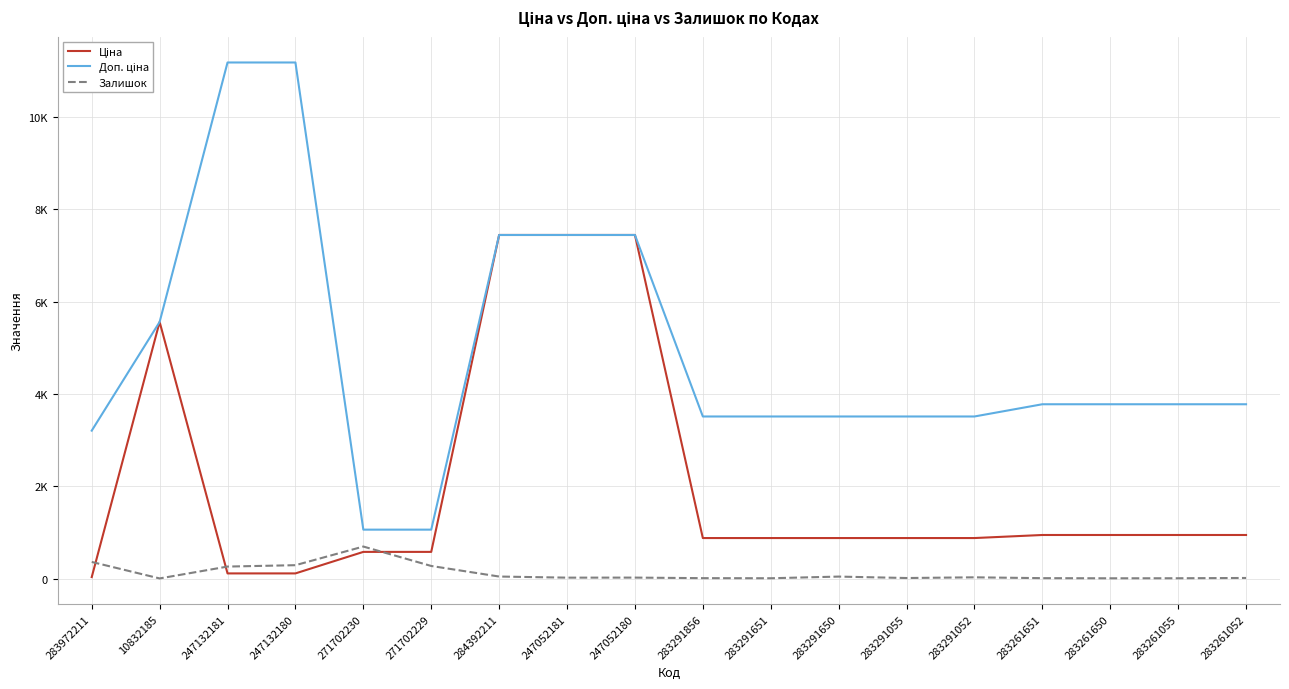

Which label corresponds to the smallest value in the chart?

10832185